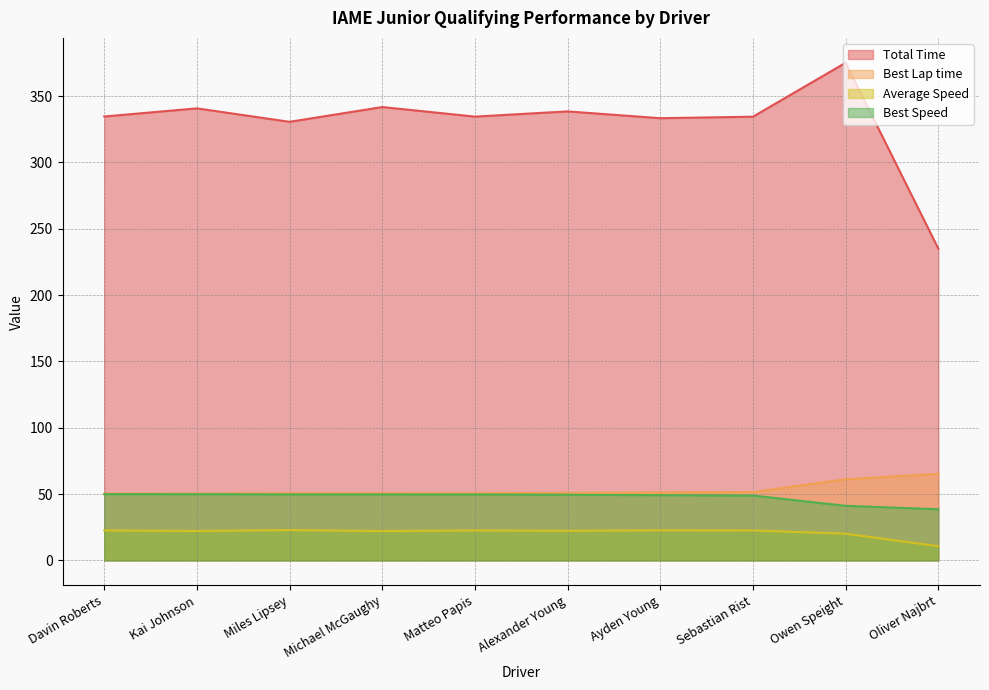

What is the spread (max minus min) of values at Oliver Najbrt?

224.3